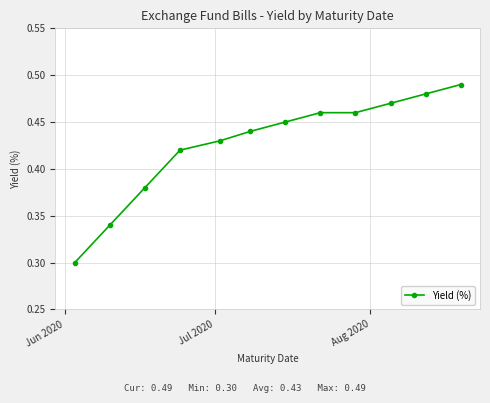

Is this an area chart (filled region under the line)?

No